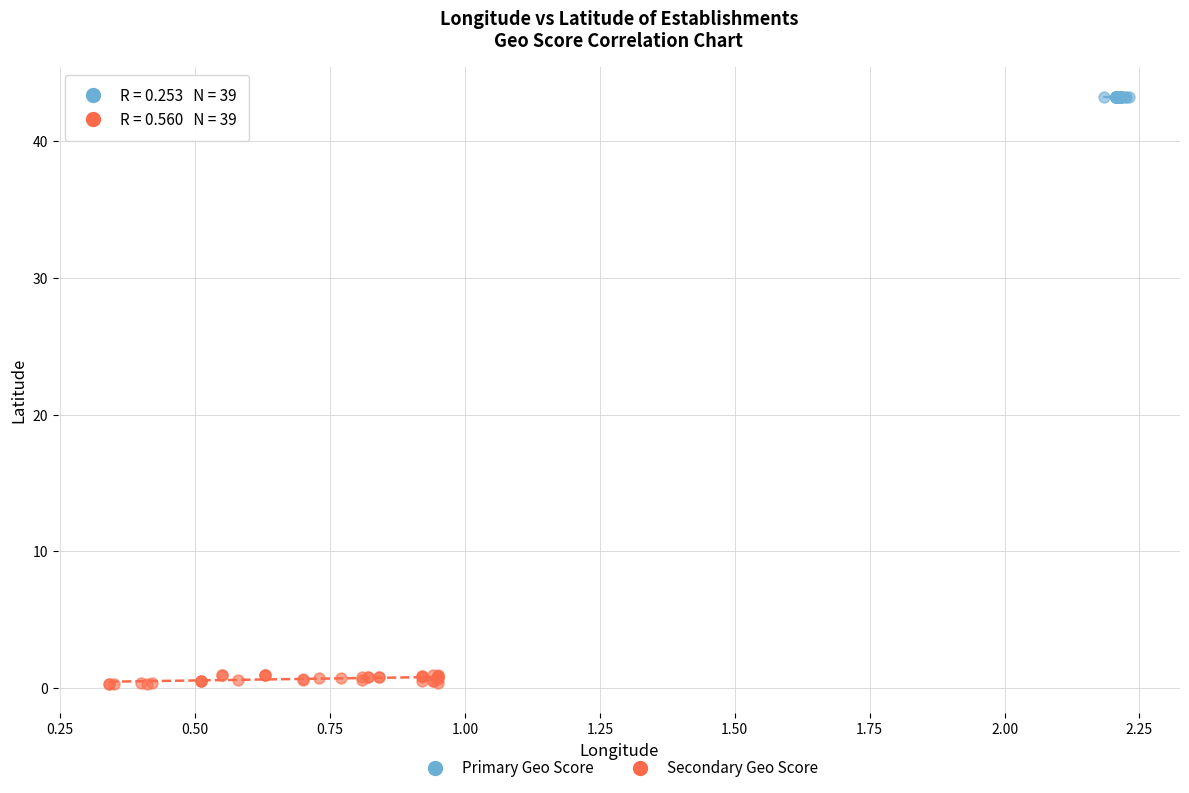

Which series contains the lowest Y value?

Secondary Geo Score